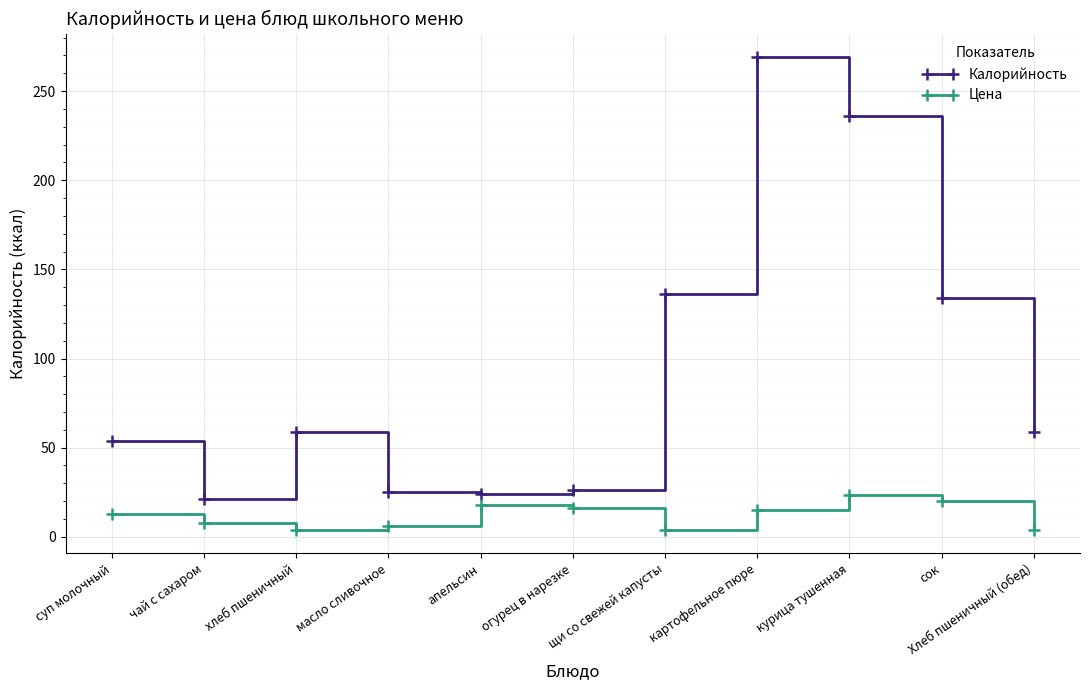

What is the difference between the second highest and second lowest values in the Калорийность series?

212.0